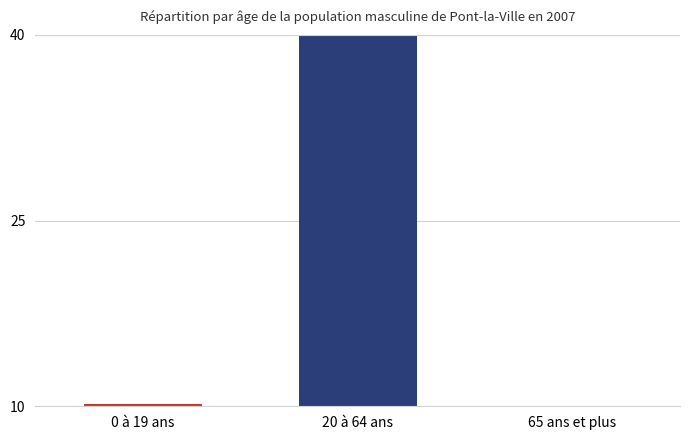

What is the difference between the maximum and minimum values?

30.0